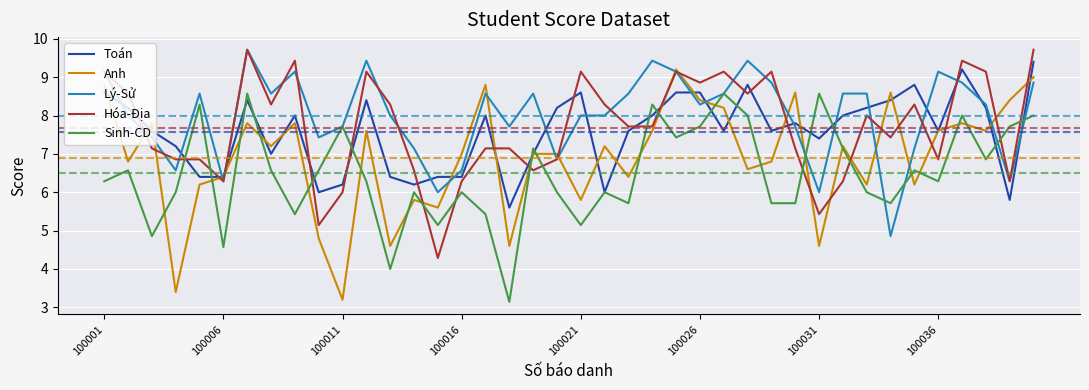

What is the sum of all Toán values?

302.8